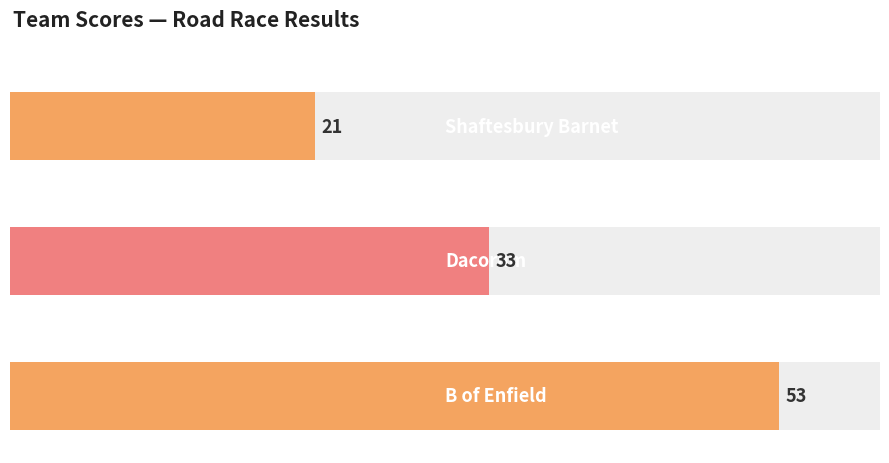

At which label is the value closest to 37?

Dacorum